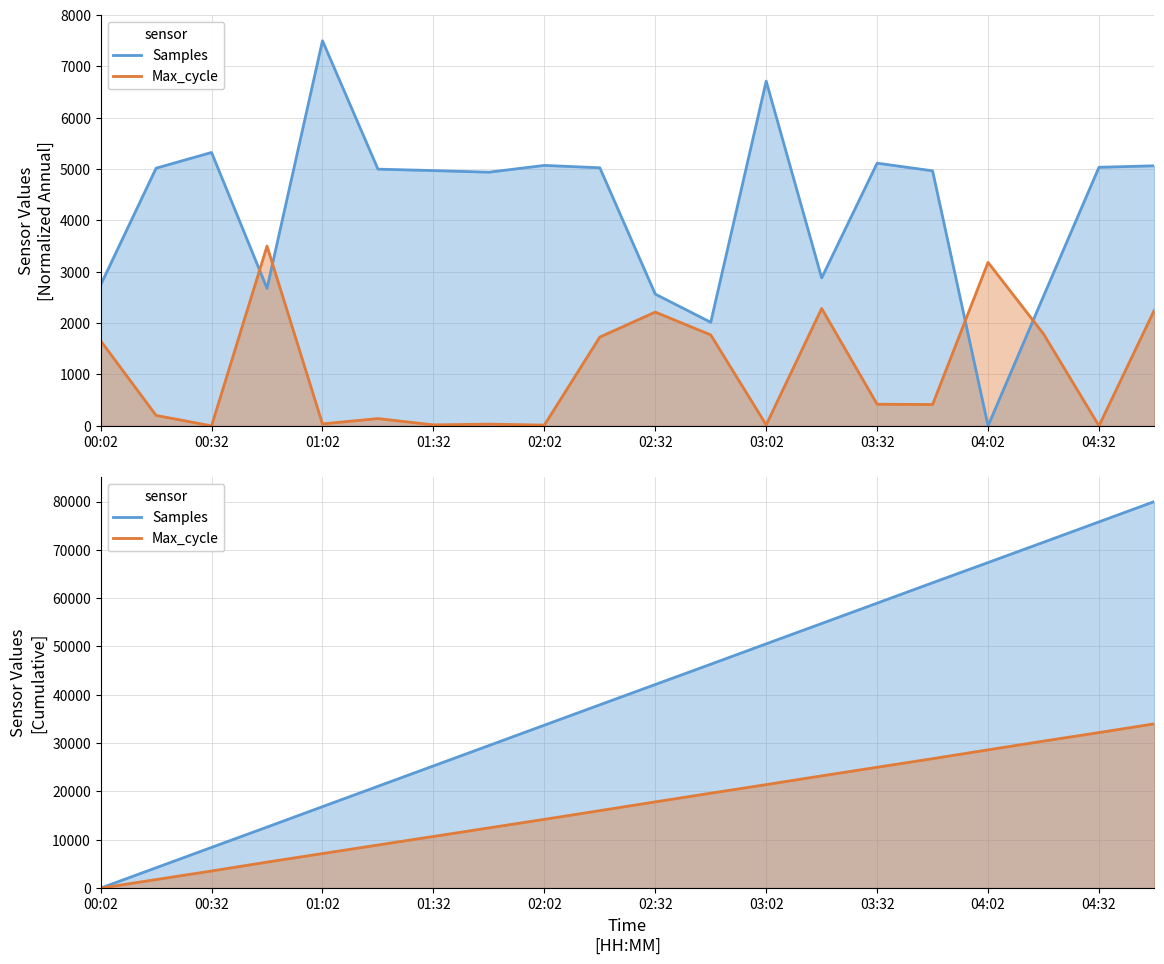

Is it true that Samples equals 1823.1 at 03:47?

False